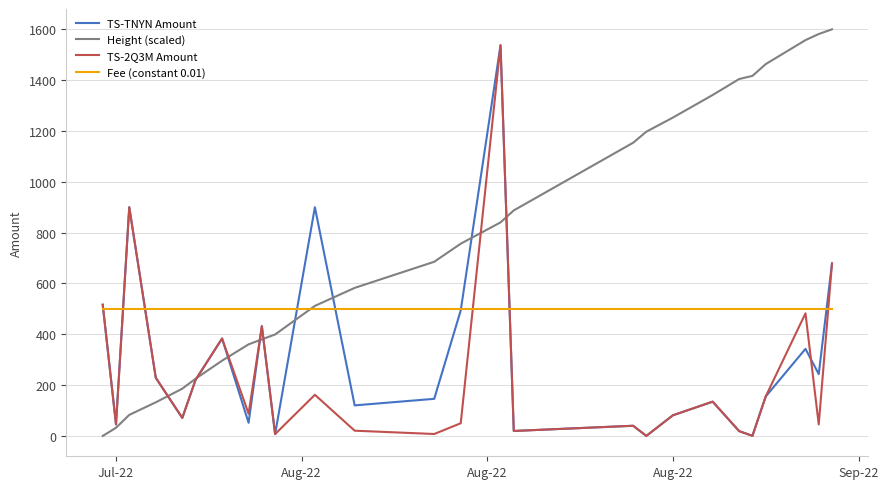

Which series has the largest total across all categories?

Height (scaled)